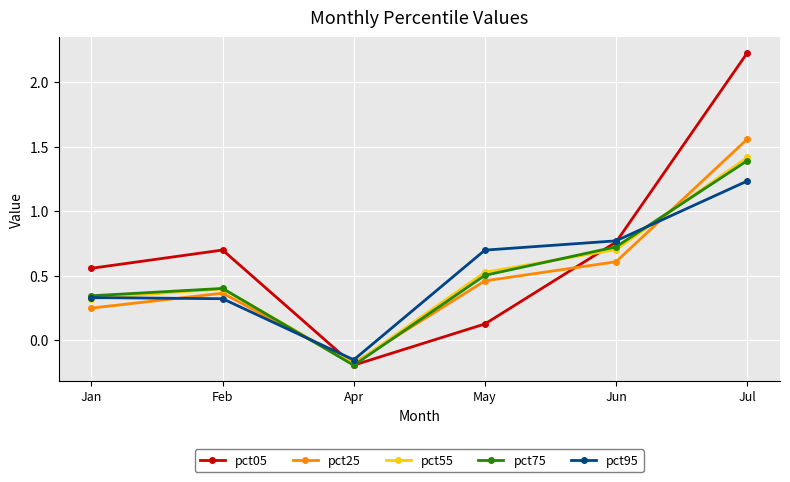

After their last crossing, which series has the higher values: pct75 or pct55?

pct55